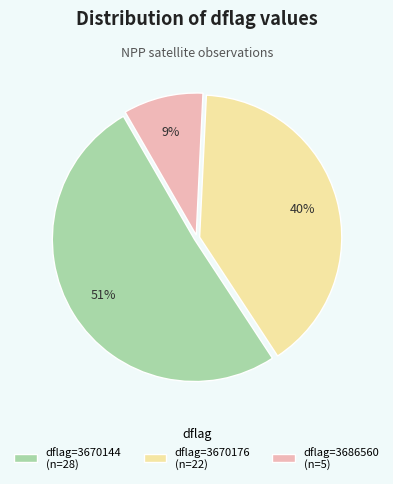

Which has a higher value, dflag=3686560 (n=5) or dflag=3670176 (n=22)?

dflag=3670176 (n=22)